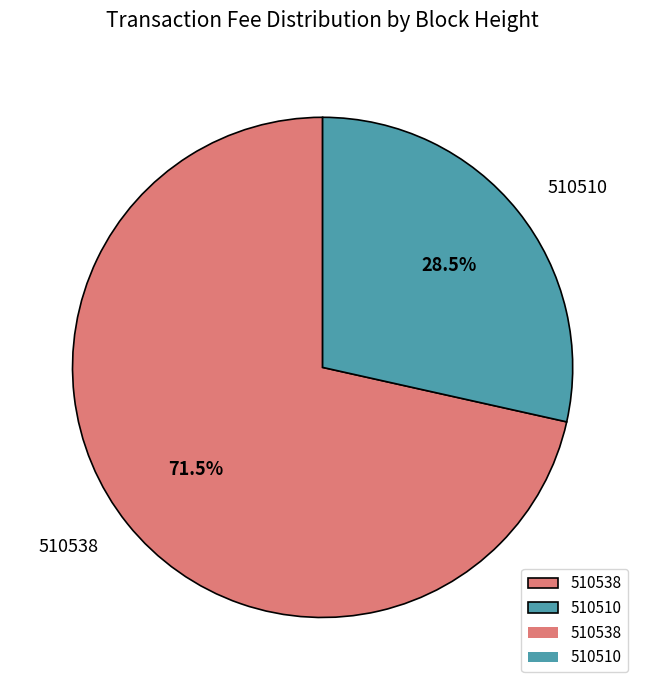

Rank the categories by value from highest to lowest.

510538, 510510